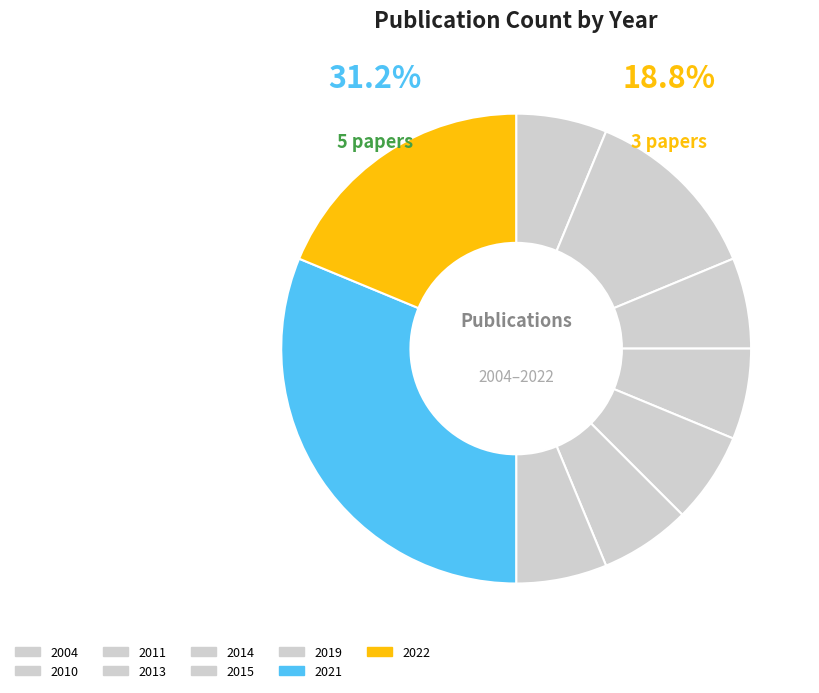

Is it true that 2021 is 40% of the pie?

False